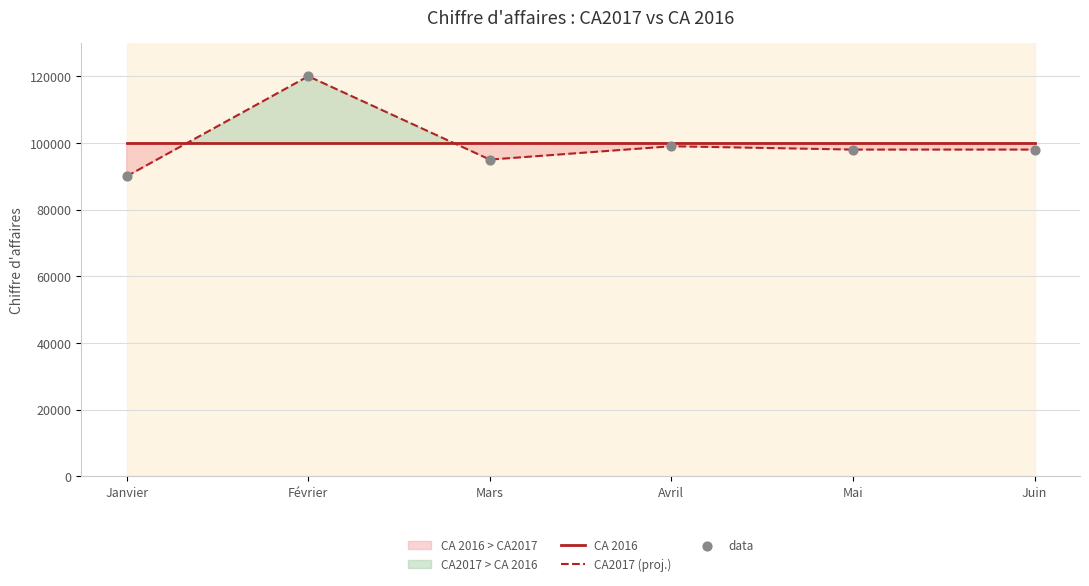

Which series has the widest spread of Y values?

CA2017 (proj.)